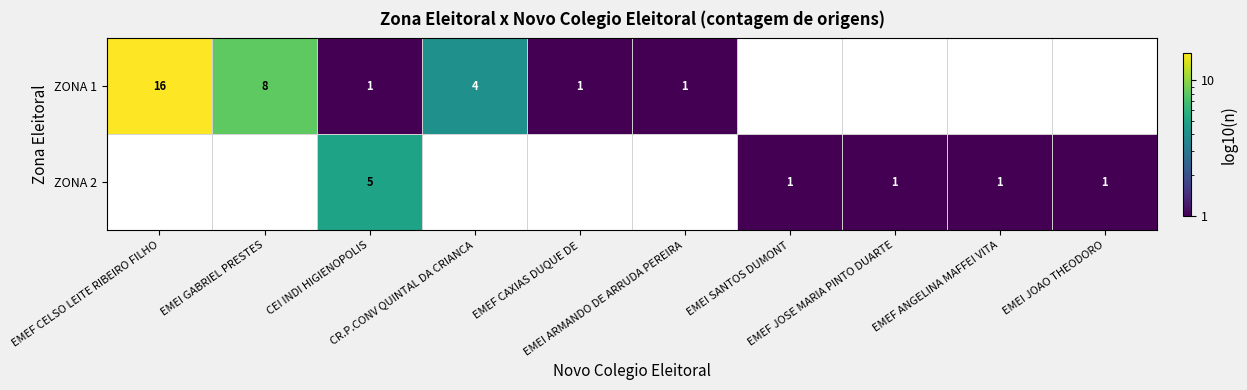

Rank the series by their average value, from lowest to highest.

ZONA 1, ZONA 2